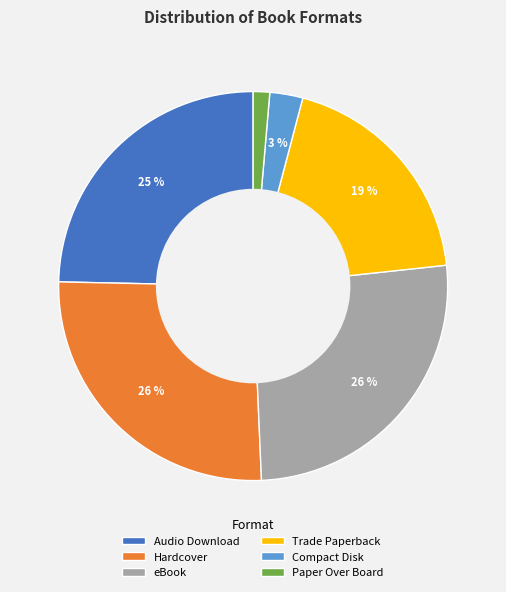

To the nearest percent, what is the difference between the Compact Disk and Trade Paperback slice percentages?

16%